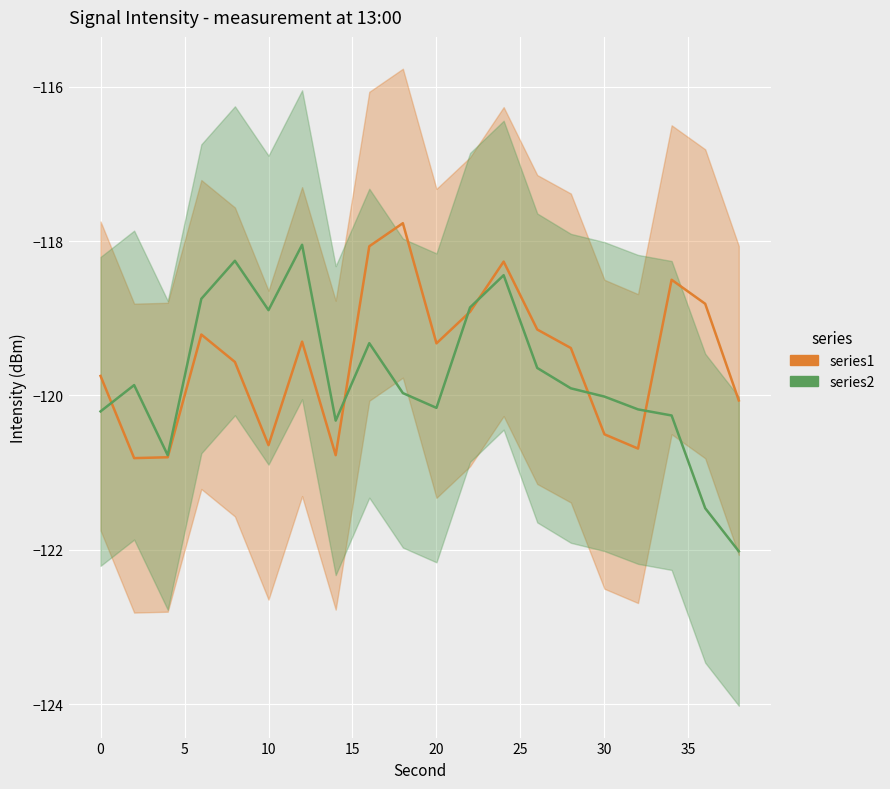

What are all the series names shown in the legend?

series1, series2